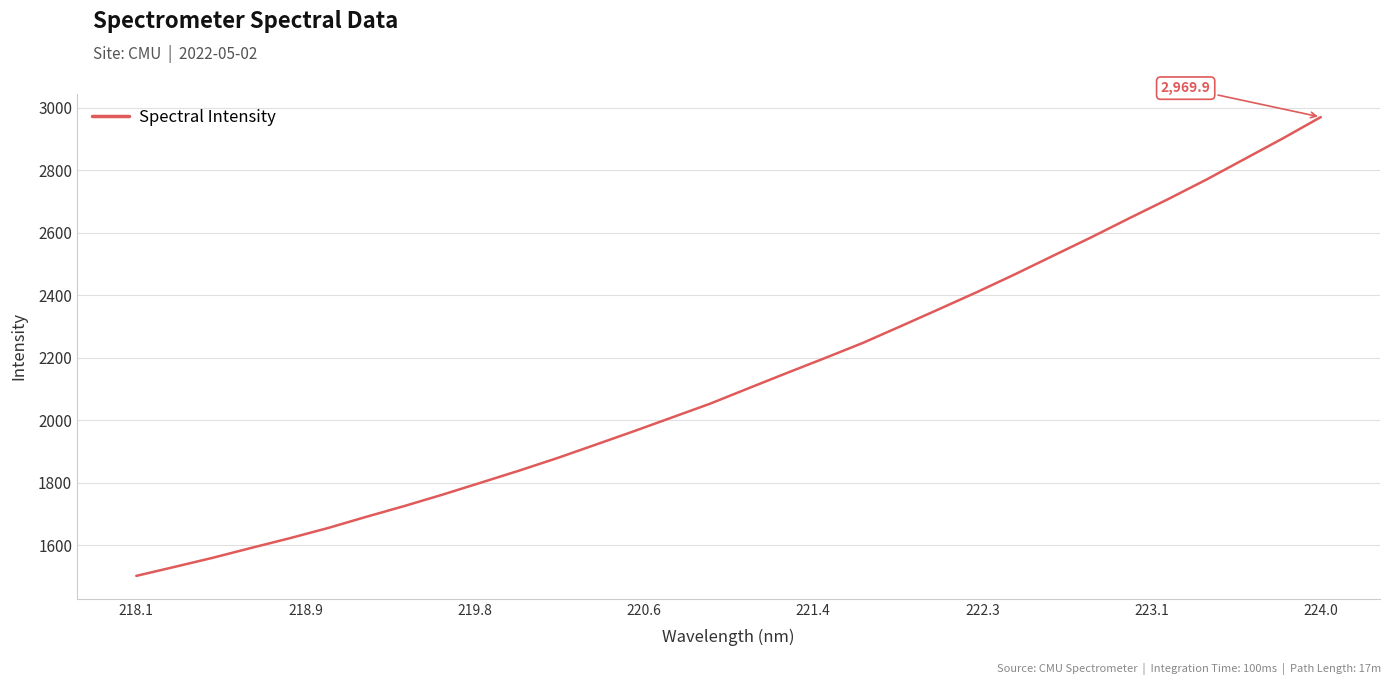

What is the smallest value displayed?

1501.8